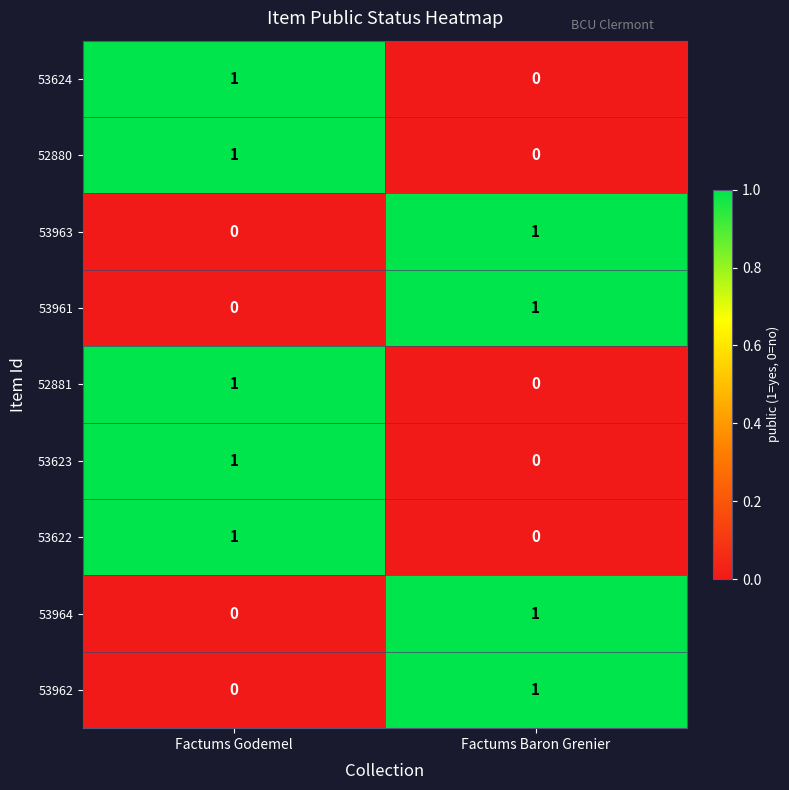

Rank the categories by 52881 value from lowest to highest.

Factums Baron Grenier, Factums Godemel